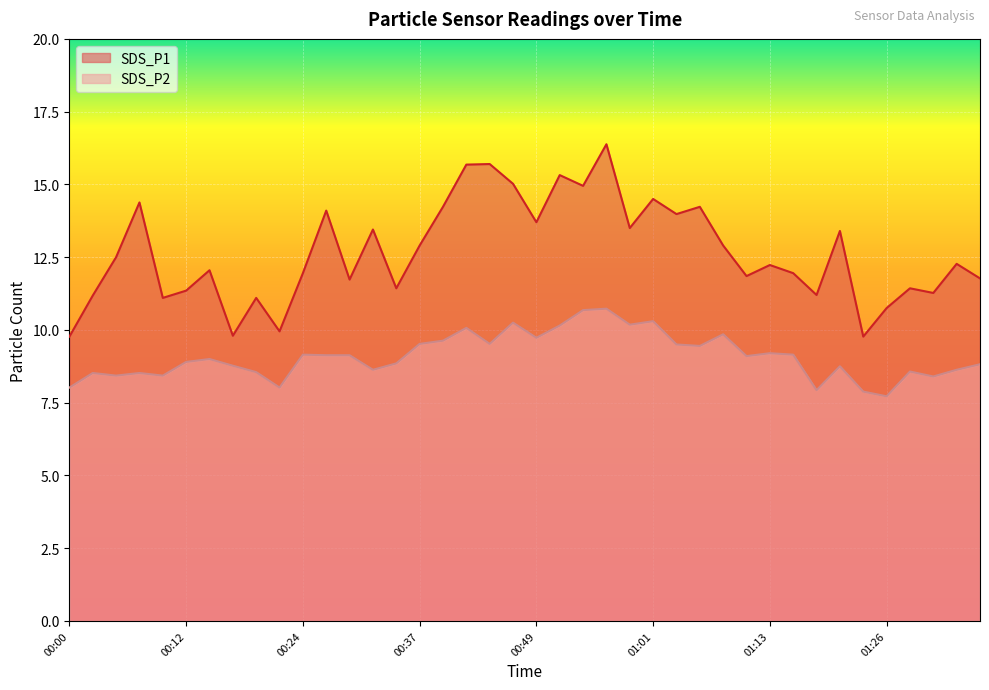

The value of SDS_P1 at 01:16 is 11.9. True or false?

True